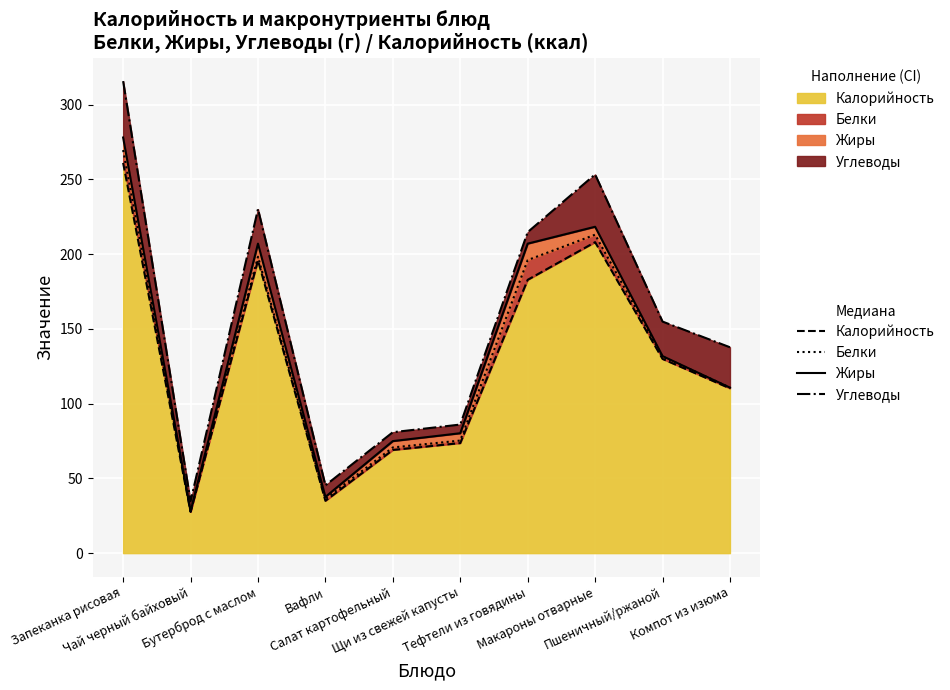

What is the lowest value of the Углеводы (line) series?

34.6